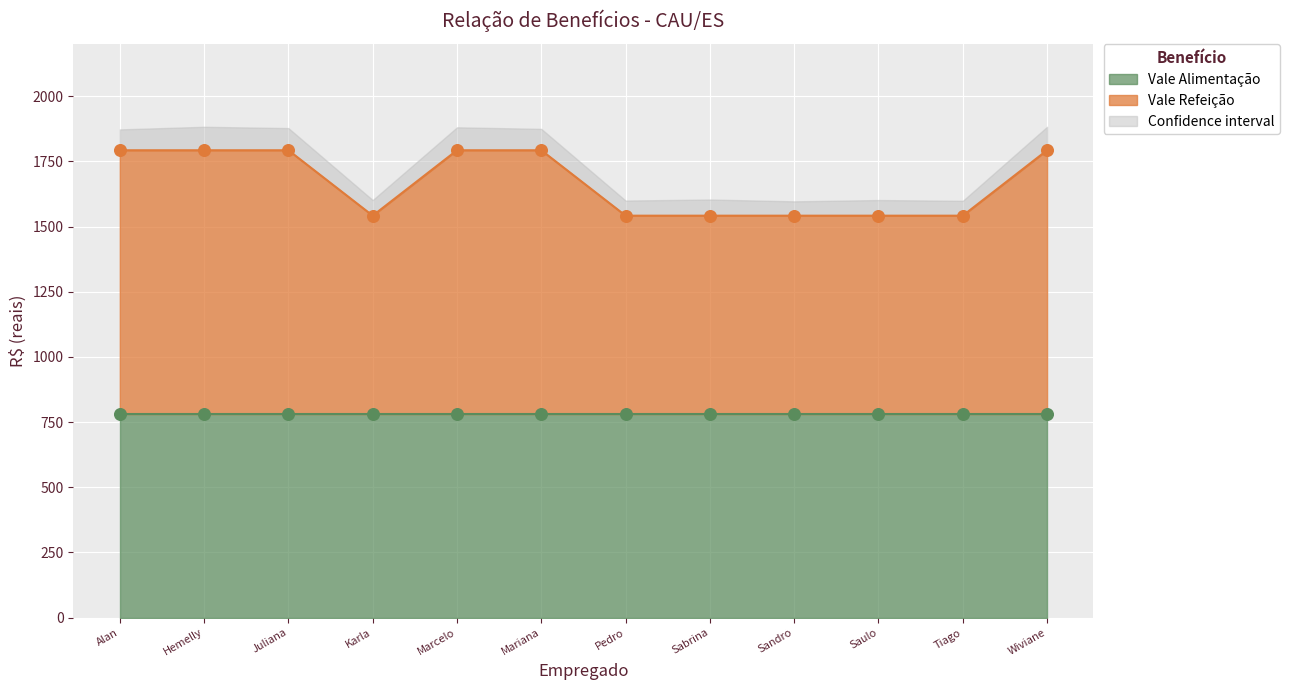

The Vale Refeição series shows 1793 at Hemelly. True or false?

True